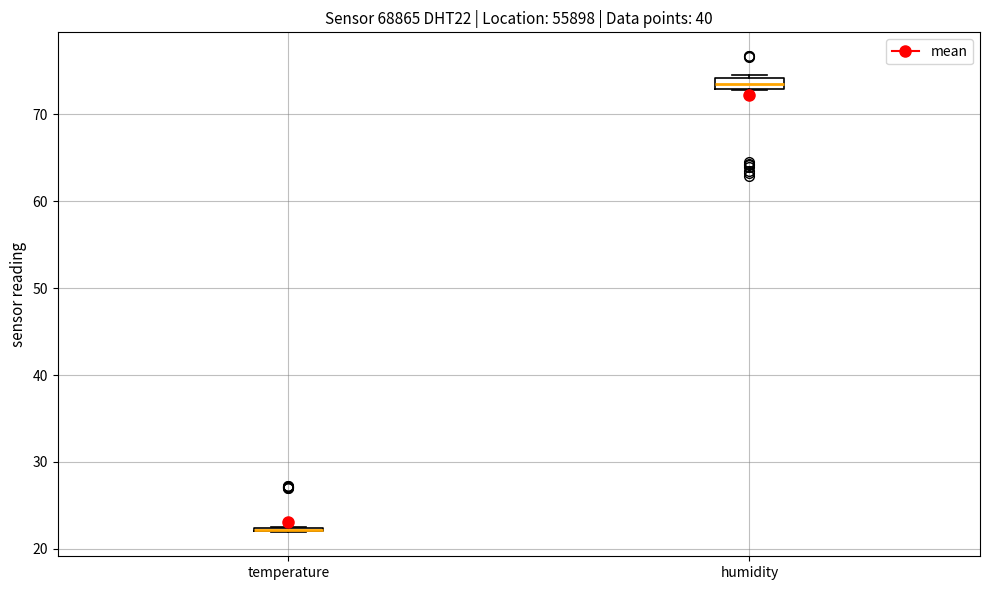

Where is the lower edge of the box for humidity on the y-axis? The values are not printed on the chart, so give them approximately, as read against the axis.

73